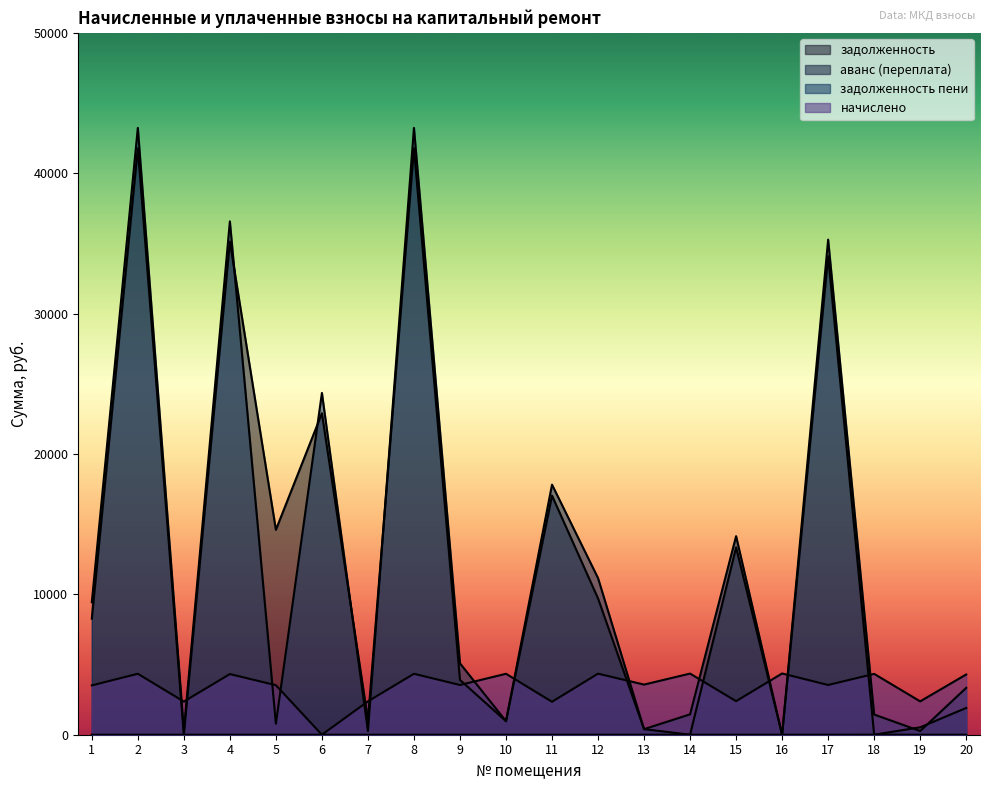

Which category has the highest value across all series?

2